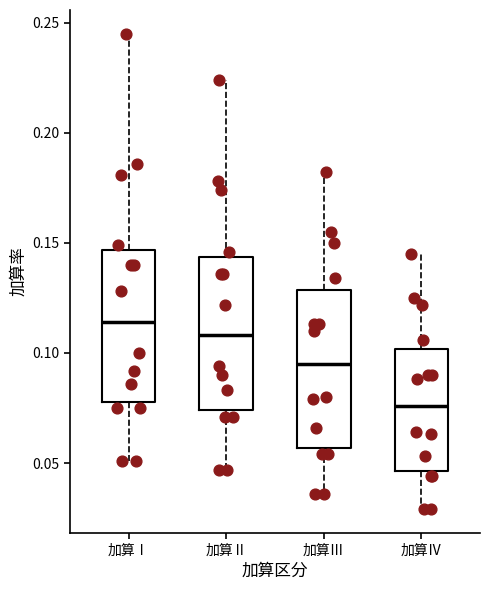

Reading left to right, transcribe this box plot: for each box, give where its median line is, the range the box spans, and where its two whiskers end, as read against the y-axis. The values are not printed on the chart, so give them approximately, as read against the axis.

加算Ⅰ: median 0.115, box 0.080 to 0.145, whiskers 0.050 to 0.245
加算Ⅱ: median 0.110, box 0.075 to 0.145, whiskers 0.045 to 0.225
加算Ⅲ: median 0.095, box 0.055 to 0.130, whiskers 0.035 to 0.180
加算Ⅳ: median 0.075, box 0.045 to 0.100, whiskers 0.030 to 0.145